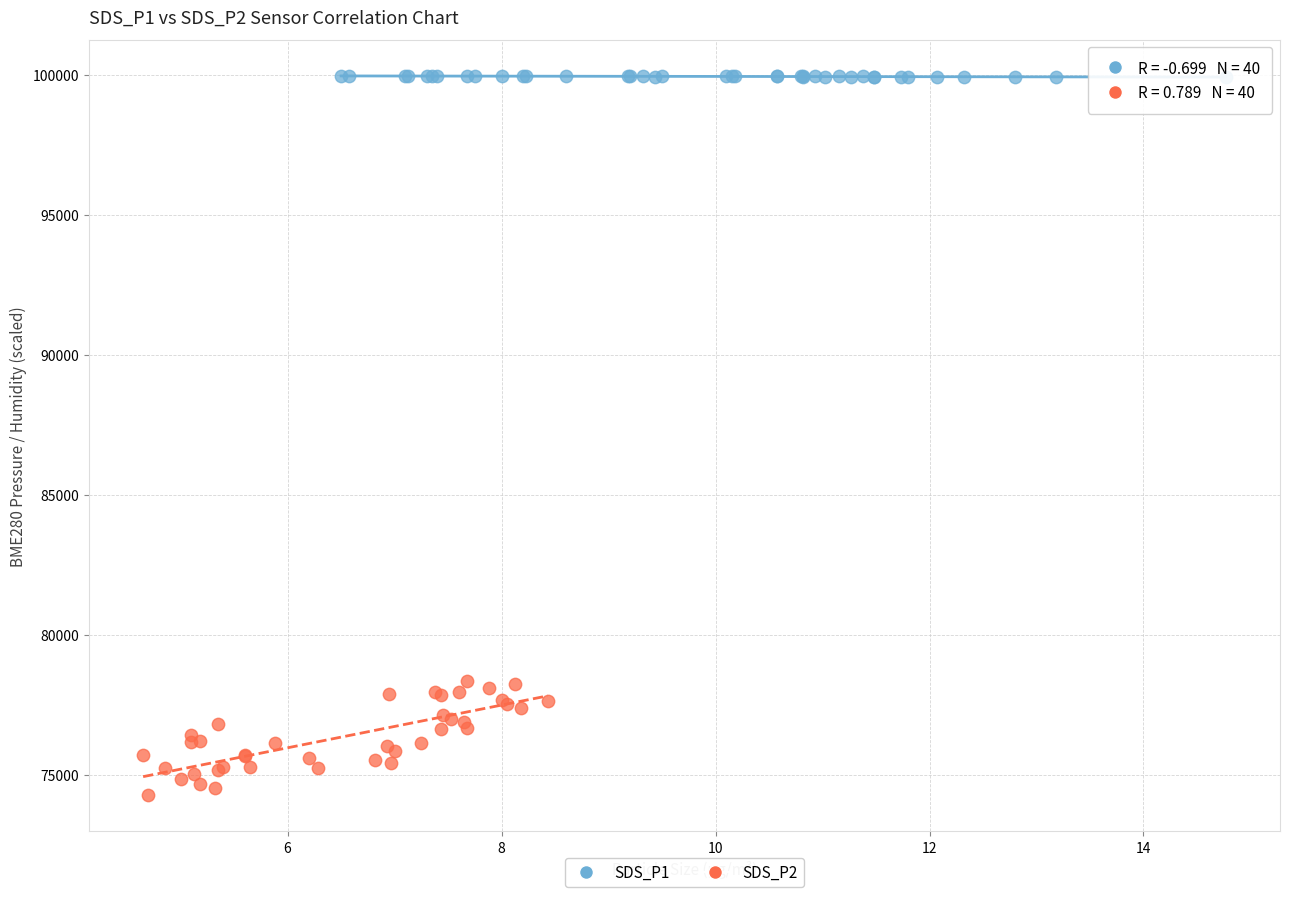

Which series has the widest spread of Y values?

SDS_P2